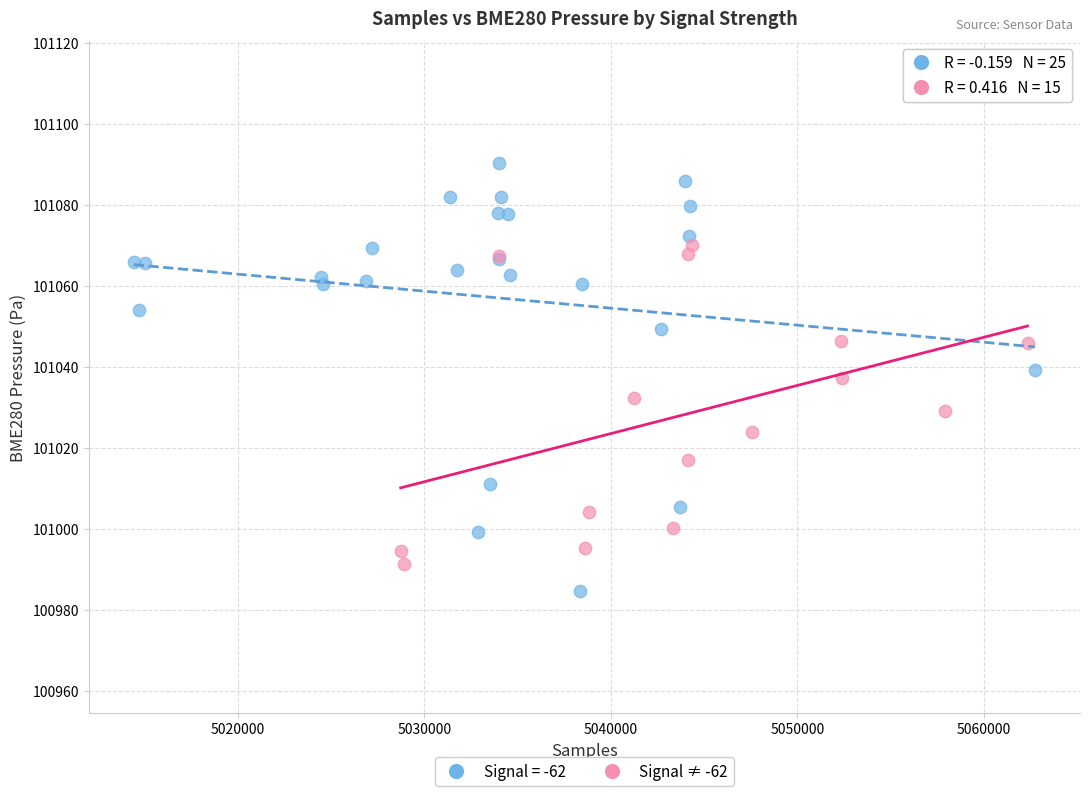

Which series reaches the minimum Y coordinate?

Signal = -62